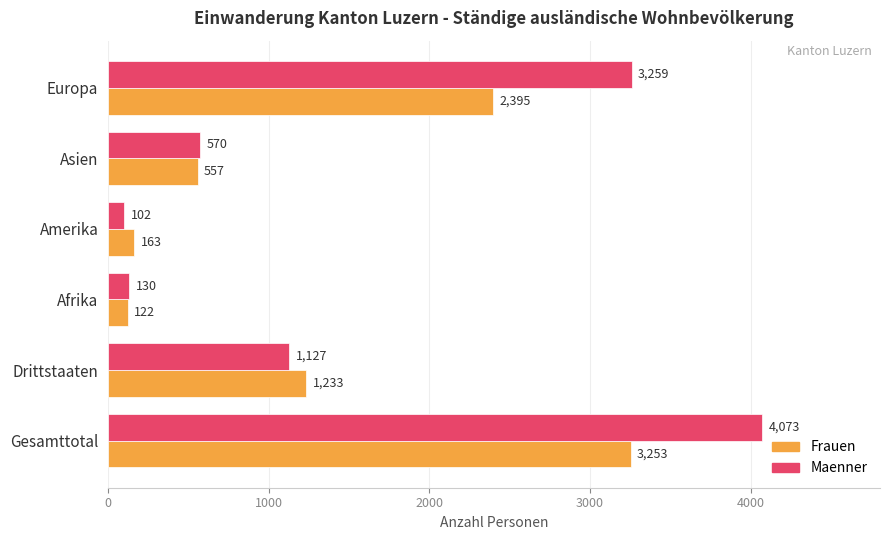

Read the Frauen value at Gesamttotal.

3253